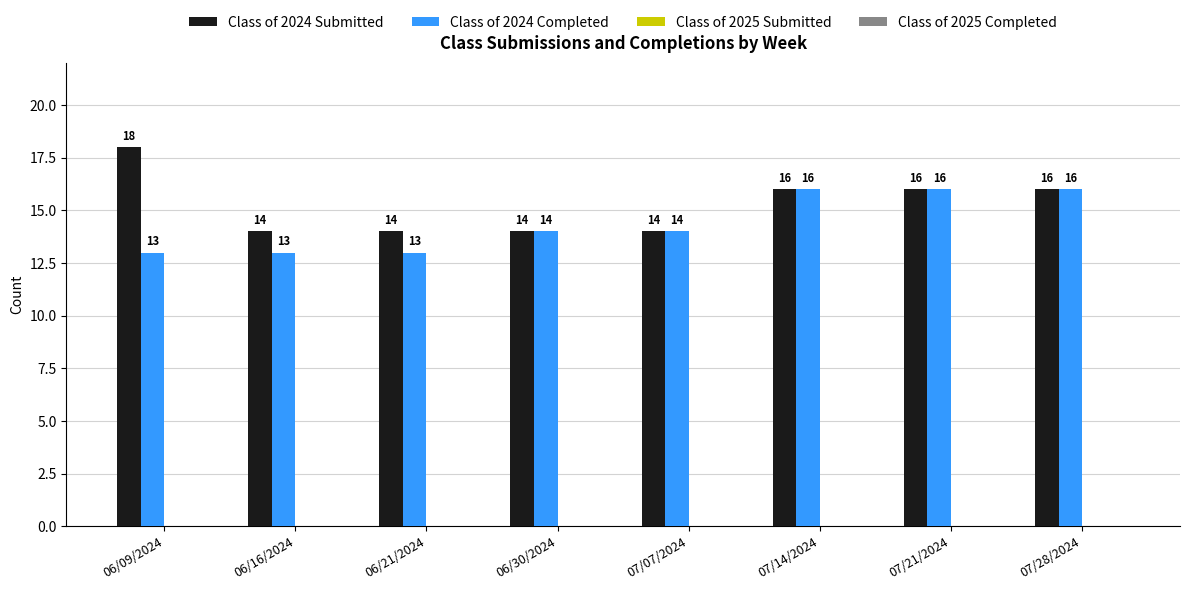

How many Class of 2024 Submitted values are between 14 and 16?

7